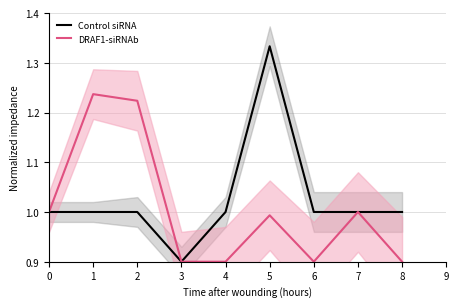

True or false: DRAF1-siRNAb has more than 1 points higher than both neighbors.

True